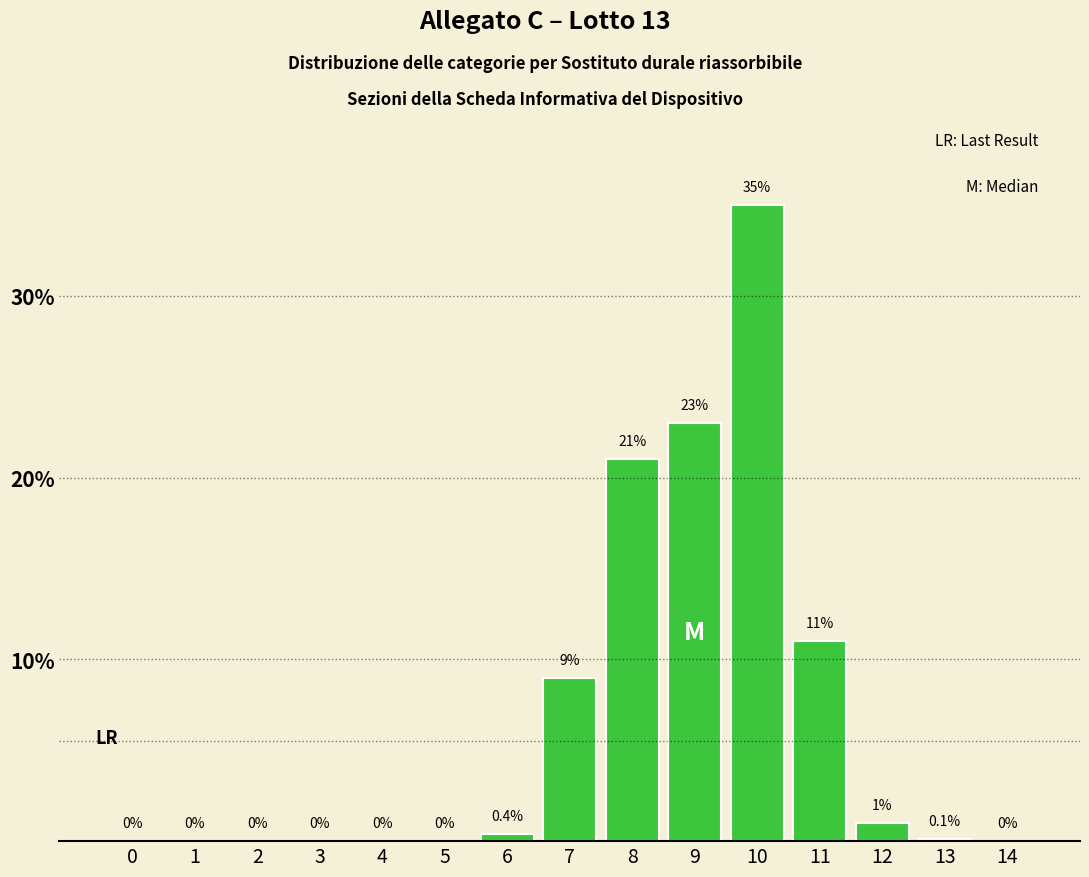

Reading left to right, list all the values displayed in this chart.

0=0.0	1=0.0	2=0.0	3=0.0	4=0.0	5=0.0	6=0.4	7=9.0	8=21.0	9=23.0	10=35.0	11=11.0	12=1.0	13=0.1	14=0.0